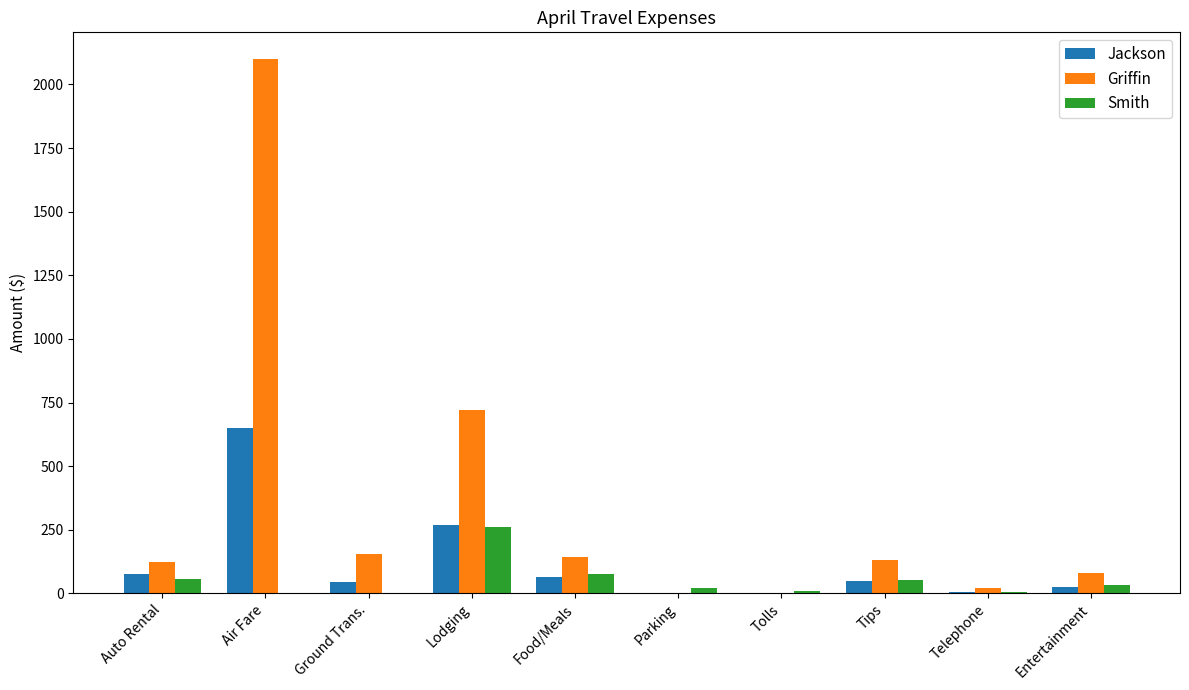

What value does the Griffin series have at Ground Trans.?

155.0